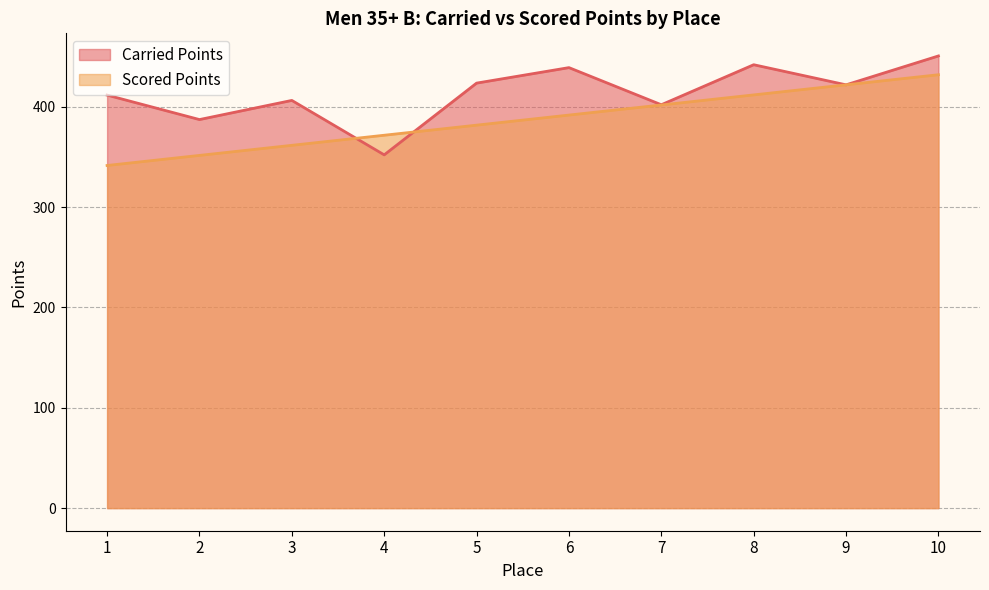

What are all the series names shown in the legend?

Carried Points, Scored Points